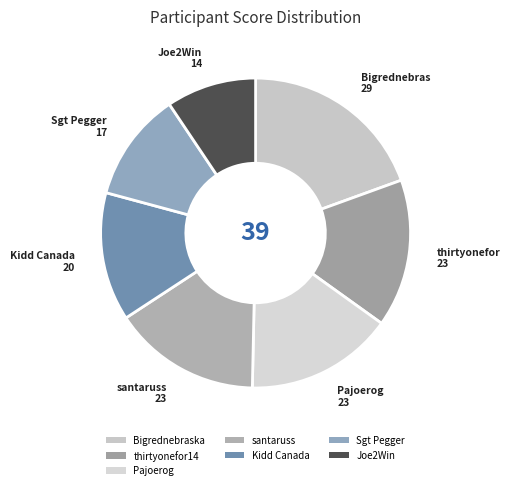

How many slices are in this pie chart?

7